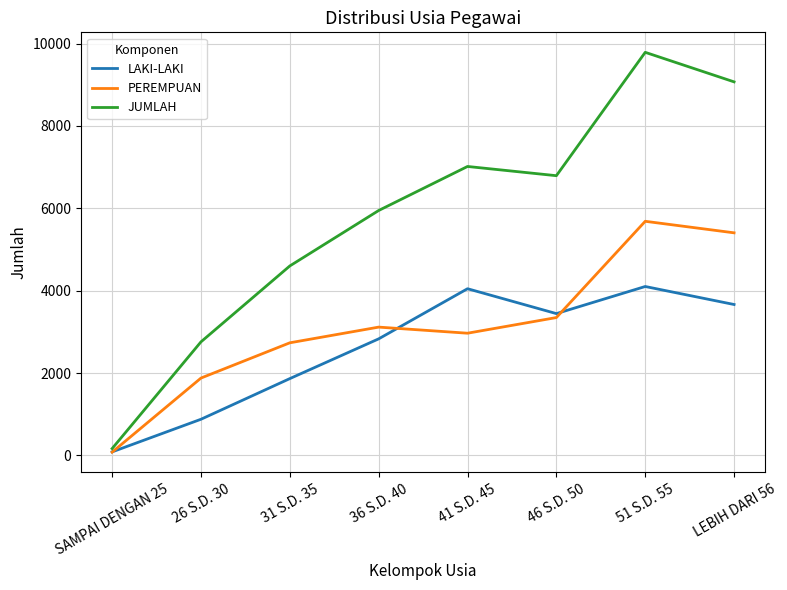

What is the difference between the highest and lowest values at 41 S.D. 45?

4048